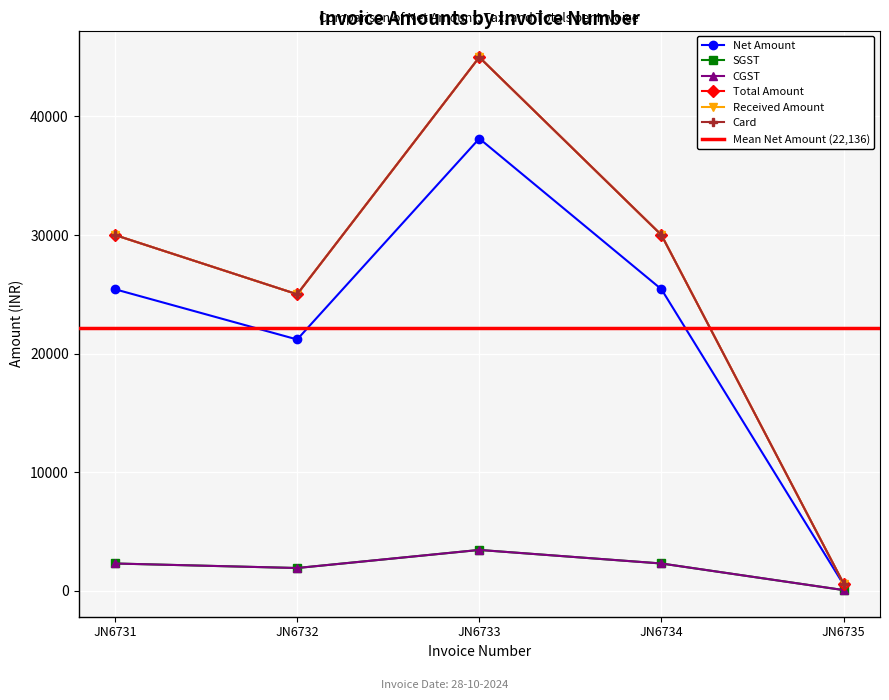

What are all the series names shown in the legend?

Net Amount, SGST, CGST, Total Amount, Received Amount, Card